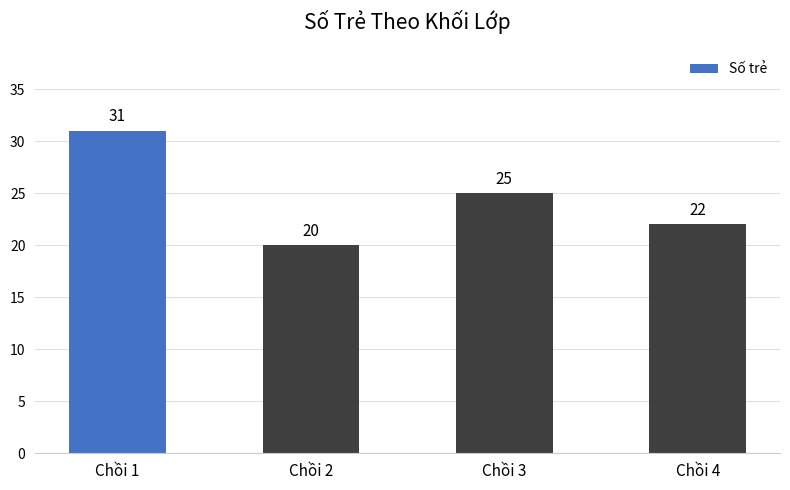

Are the bars horizontal?

No